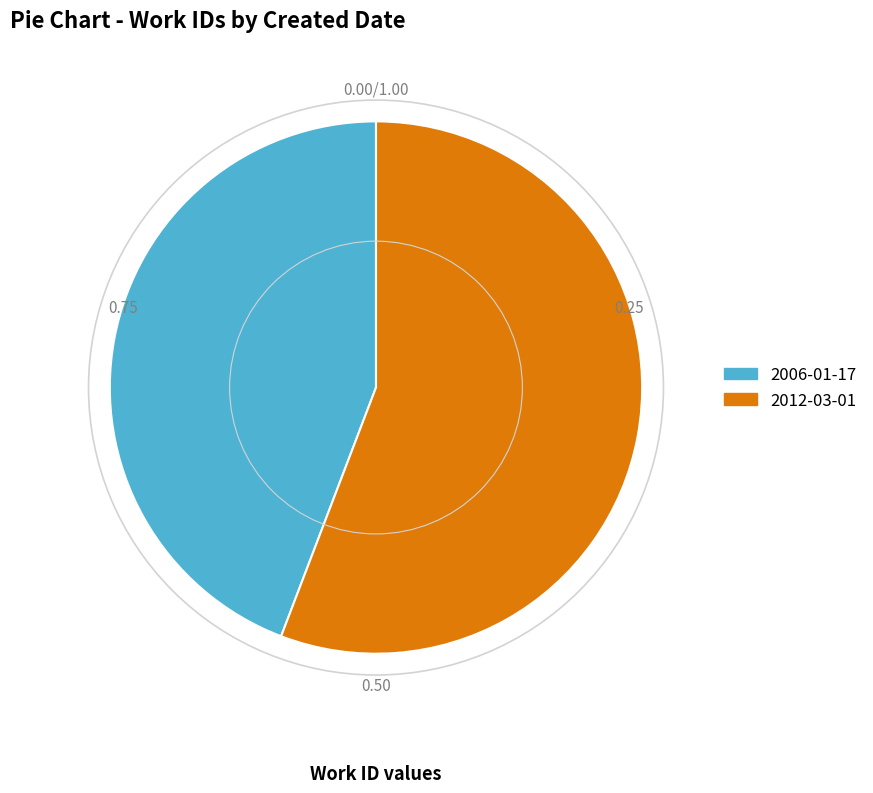

Which slice represents more than half of the pie?

2012-03-01